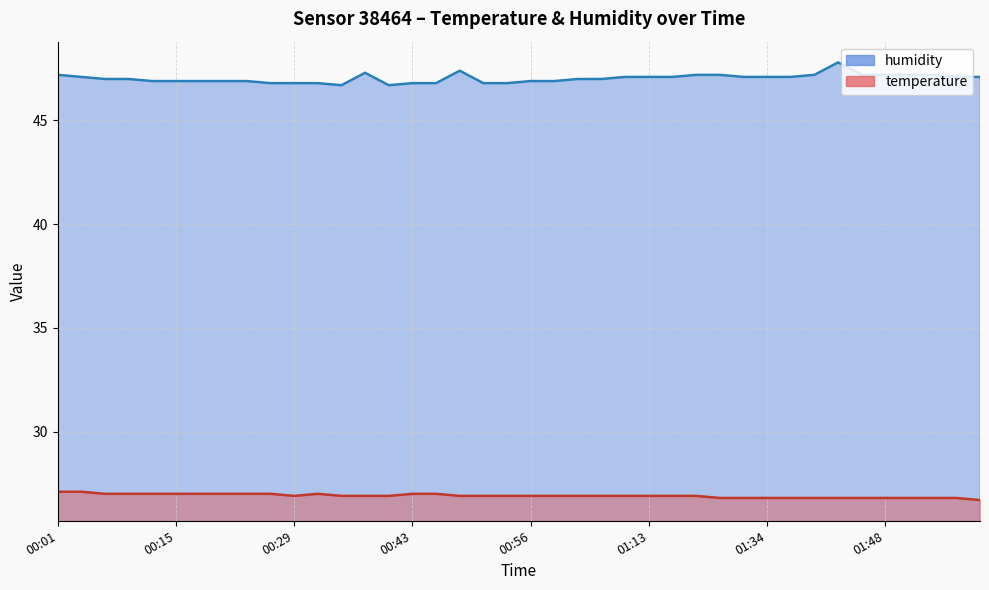

Is it true that humidity equals 33.0 at 01:50?

False